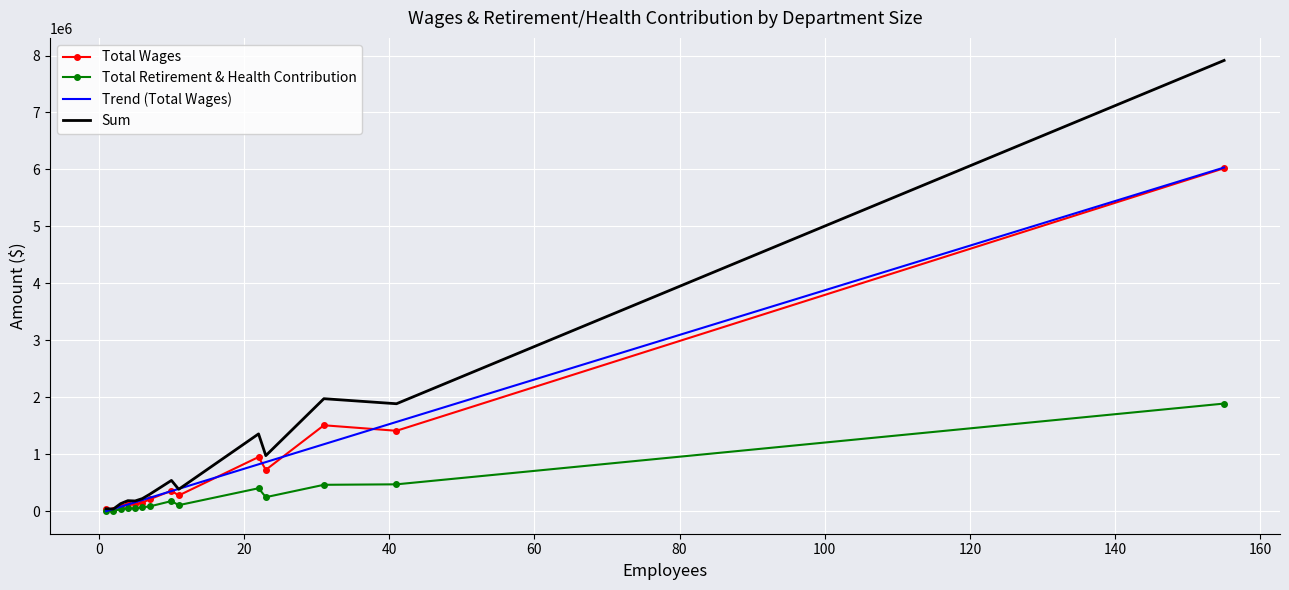

What is the highest value of the Total Retirement & Health Contribution series?

1891877.0